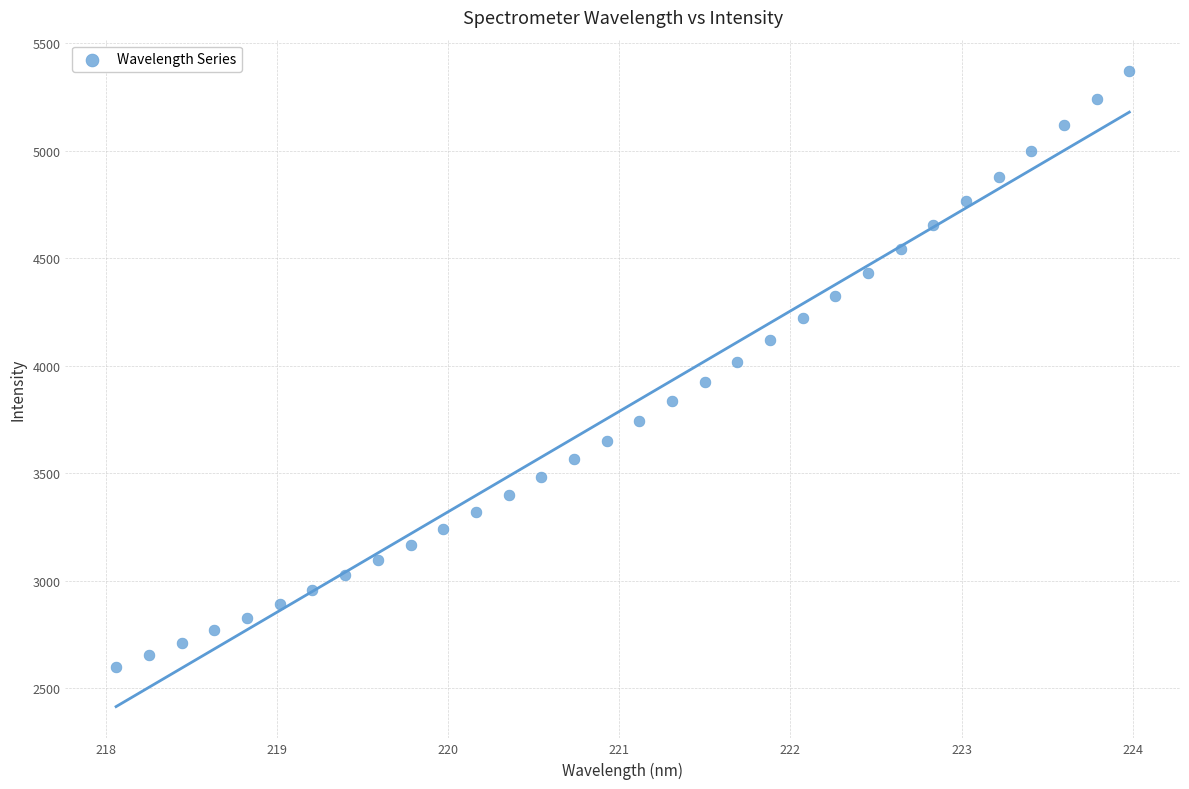

What is the range of Y values (max minus min)?

2770.7